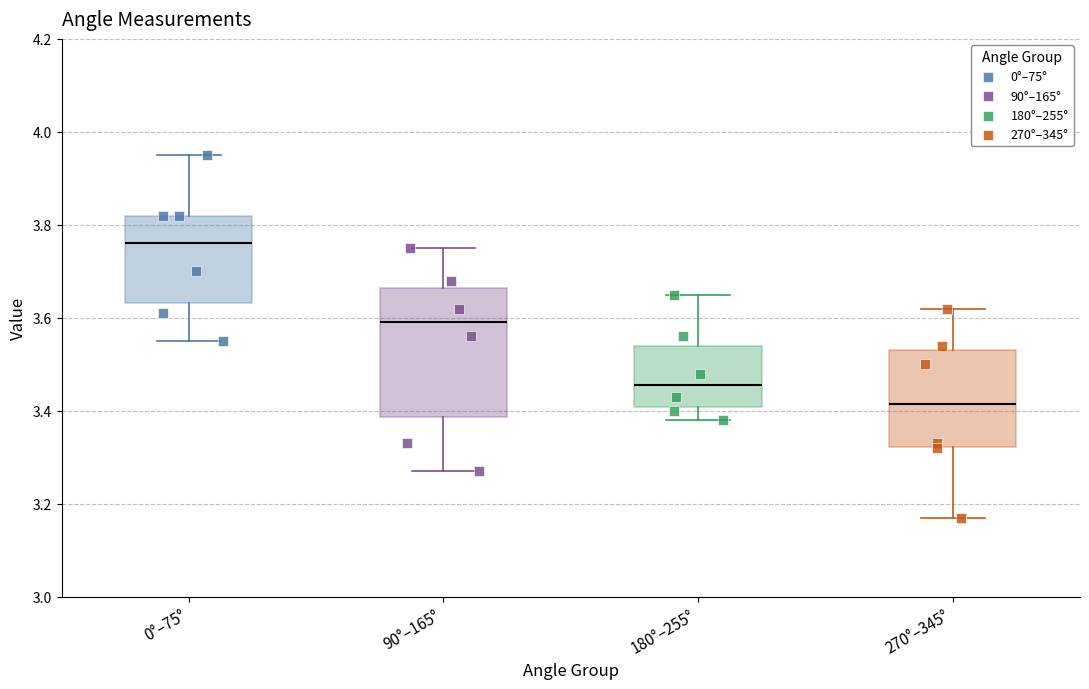

Reading left to right, transcribe this box plot: for each box, give where its median line is, the range the box spans, and where its two whiskers end, as read against the y-axis. The values are not printed on the chart, so give them approximately, as read against the axis.

0°–75°: median 3.76, box 3.64 to 3.82, whiskers 3.56 to 3.96
90°–165°: median 3.60, box 3.38 to 3.66, whiskers 3.28 to 3.76
180°–255°: median 3.46, box 3.40 to 3.54, whiskers 3.38 to 3.66
270°–345°: median 3.42, box 3.32 to 3.54, whiskers 3.18 to 3.62